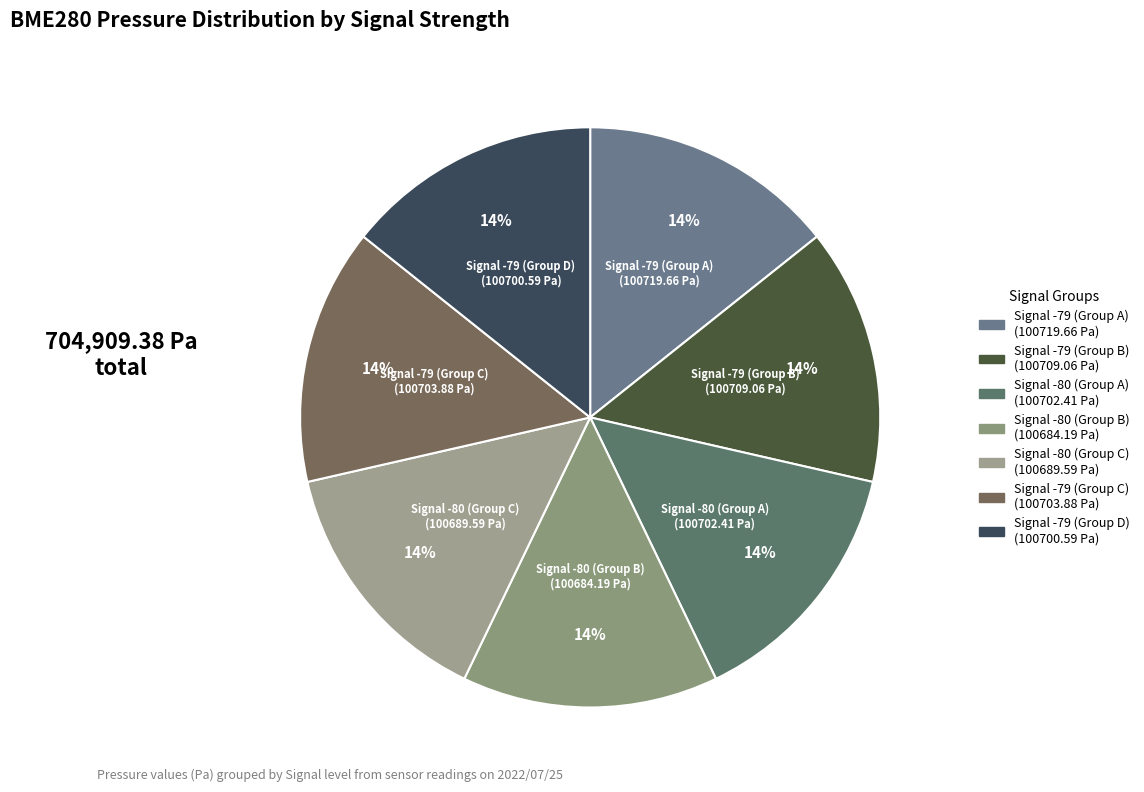

How many slices are in this pie chart?

7